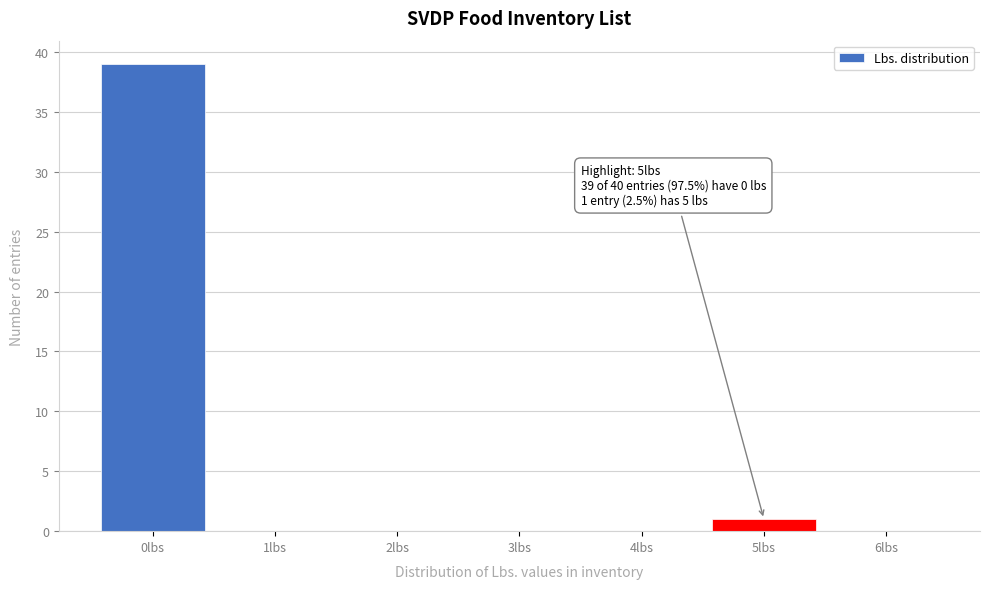

Over which range of the x-axis is the bar tallest?

-0.5 to 0.5